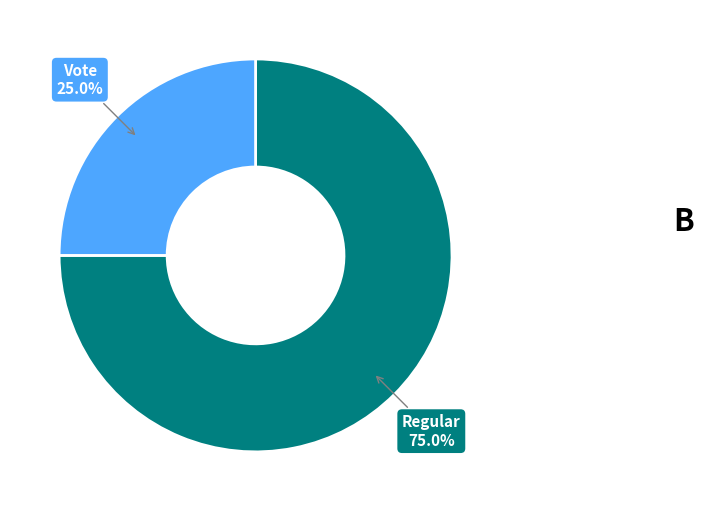

How many segments does this pie chart have?

2